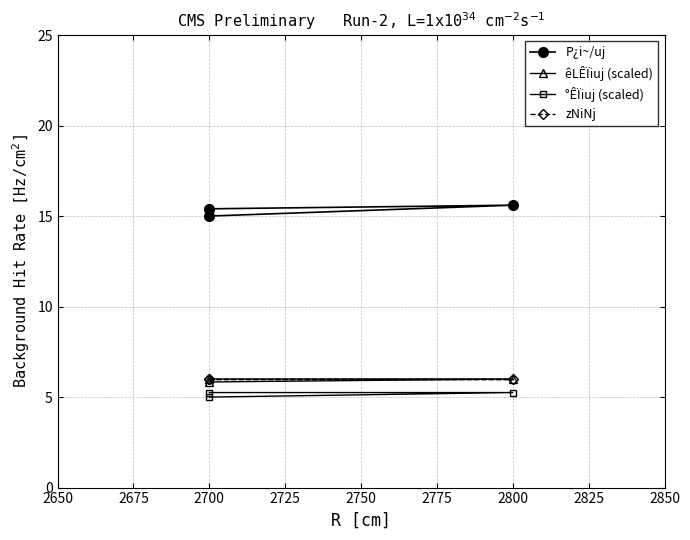

Does the chart have visible grid lines?

Yes